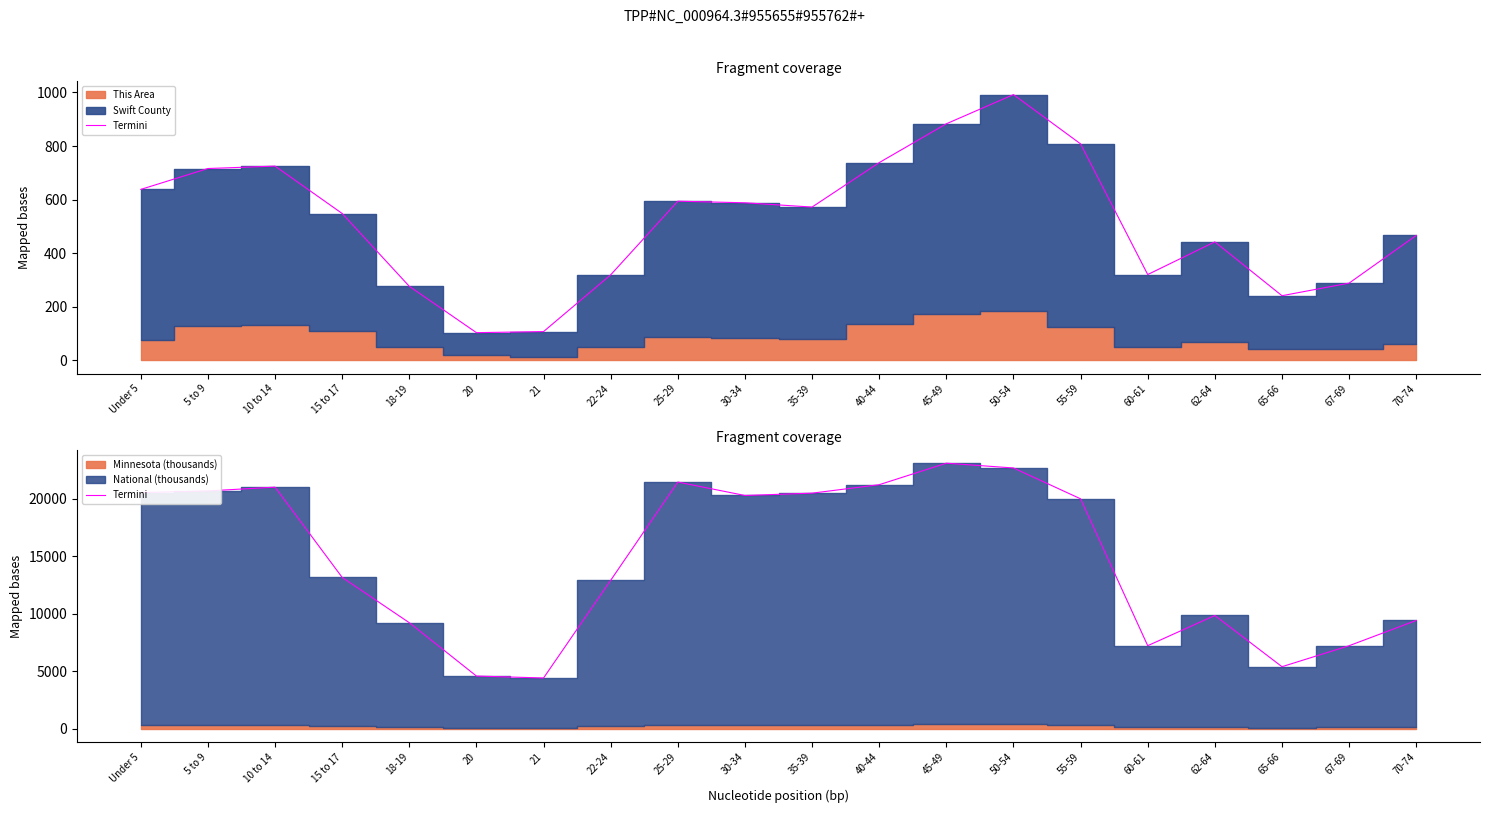

At which label does the data first exceed 20014?

Under 5